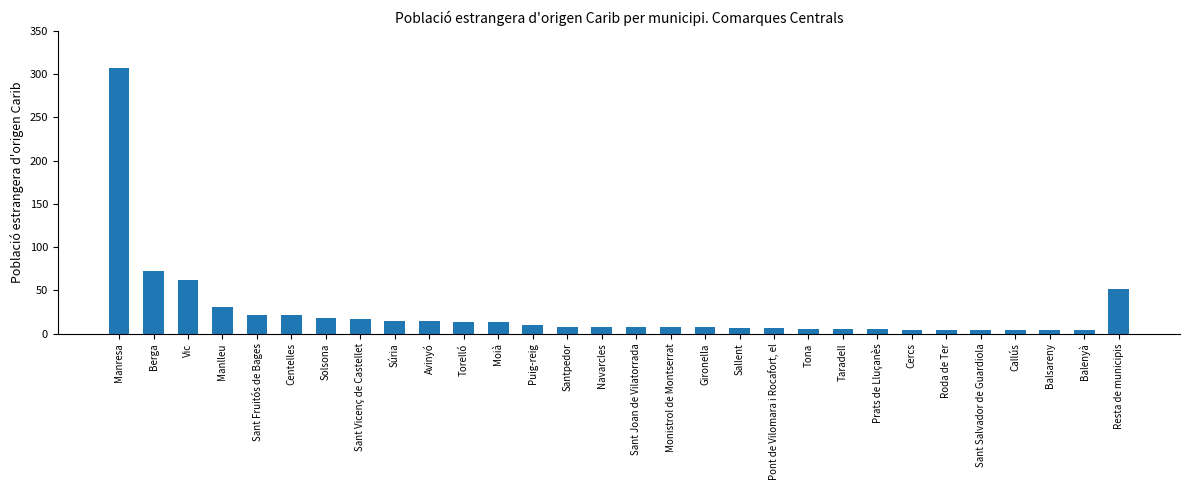

Which category has the highest value across all series?

Manresa